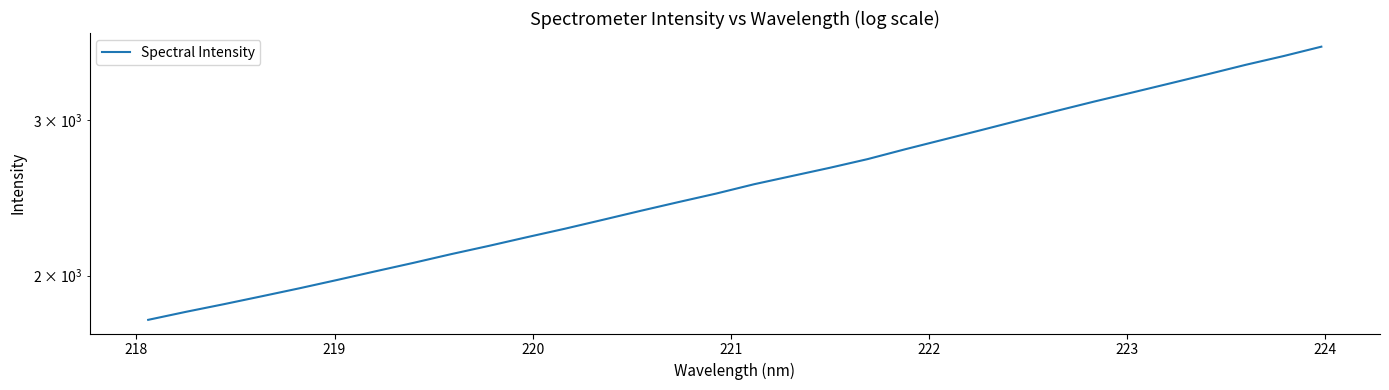

True or false: there are more than 0 points higher than both neighbors.

False